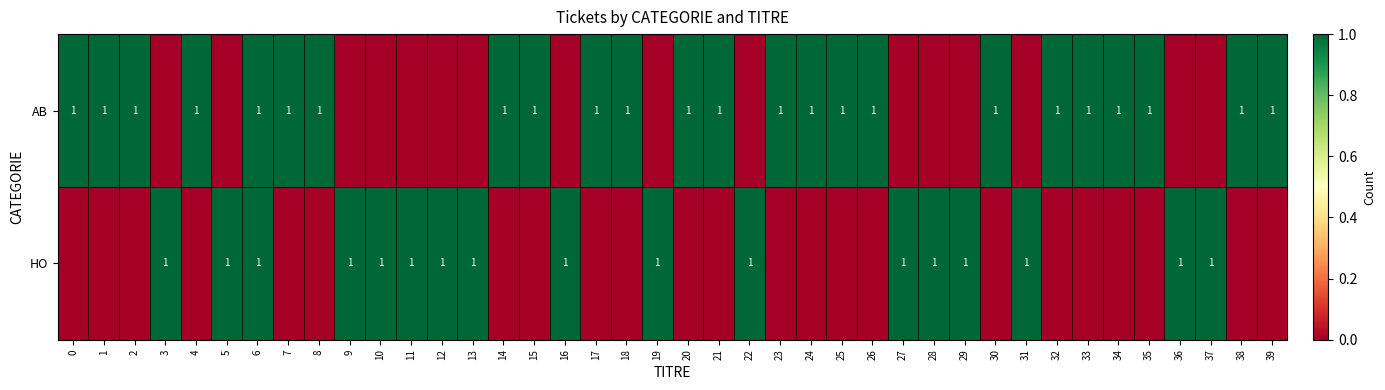

What is the difference between the highest and lowest values at 10?

1